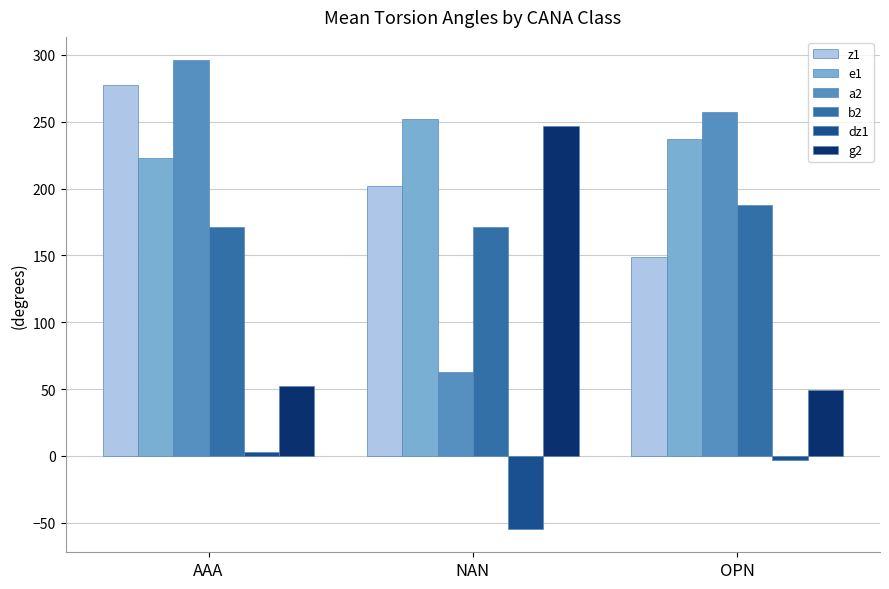

What is the smallest value displayed?

-54.5